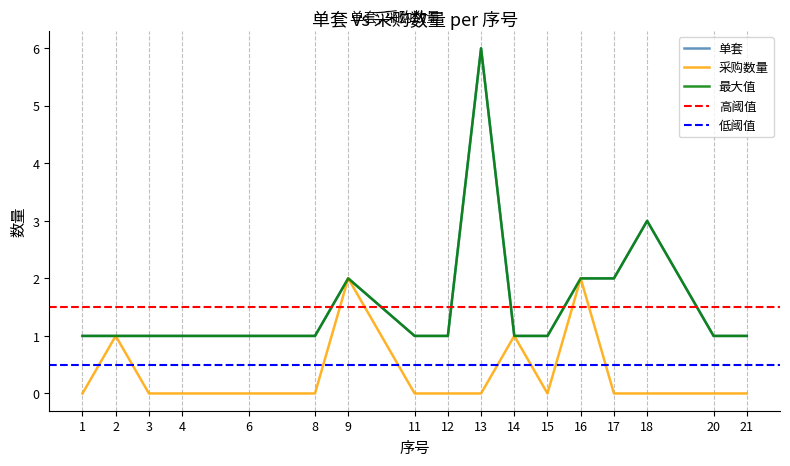

Reading left to right, what are all the values shown in this chart?

单套: 1	1	1	1	1	1	2	1	1	6	1	1	2	2	3	1	1
采购数量: 0	1	0	0	0	0	2	0	0	0	1	0	2	0	0	0	0